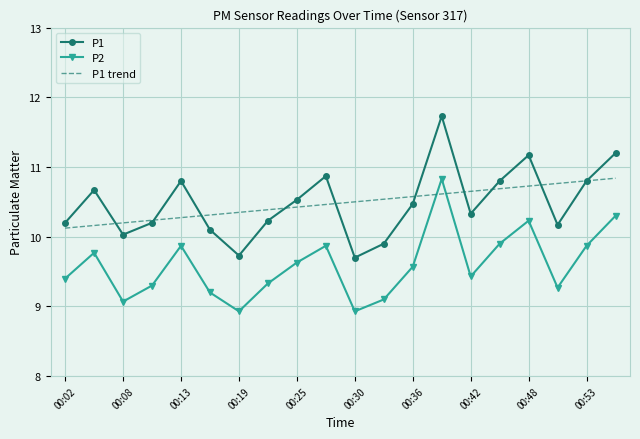

What is the lowest value of the P1 trend series?

10.1